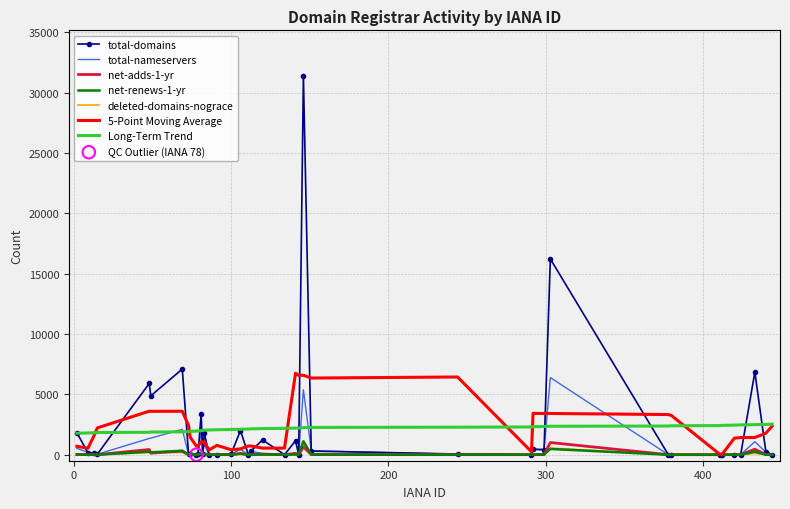

Which series has the largest range (max minus min)?

total-domains